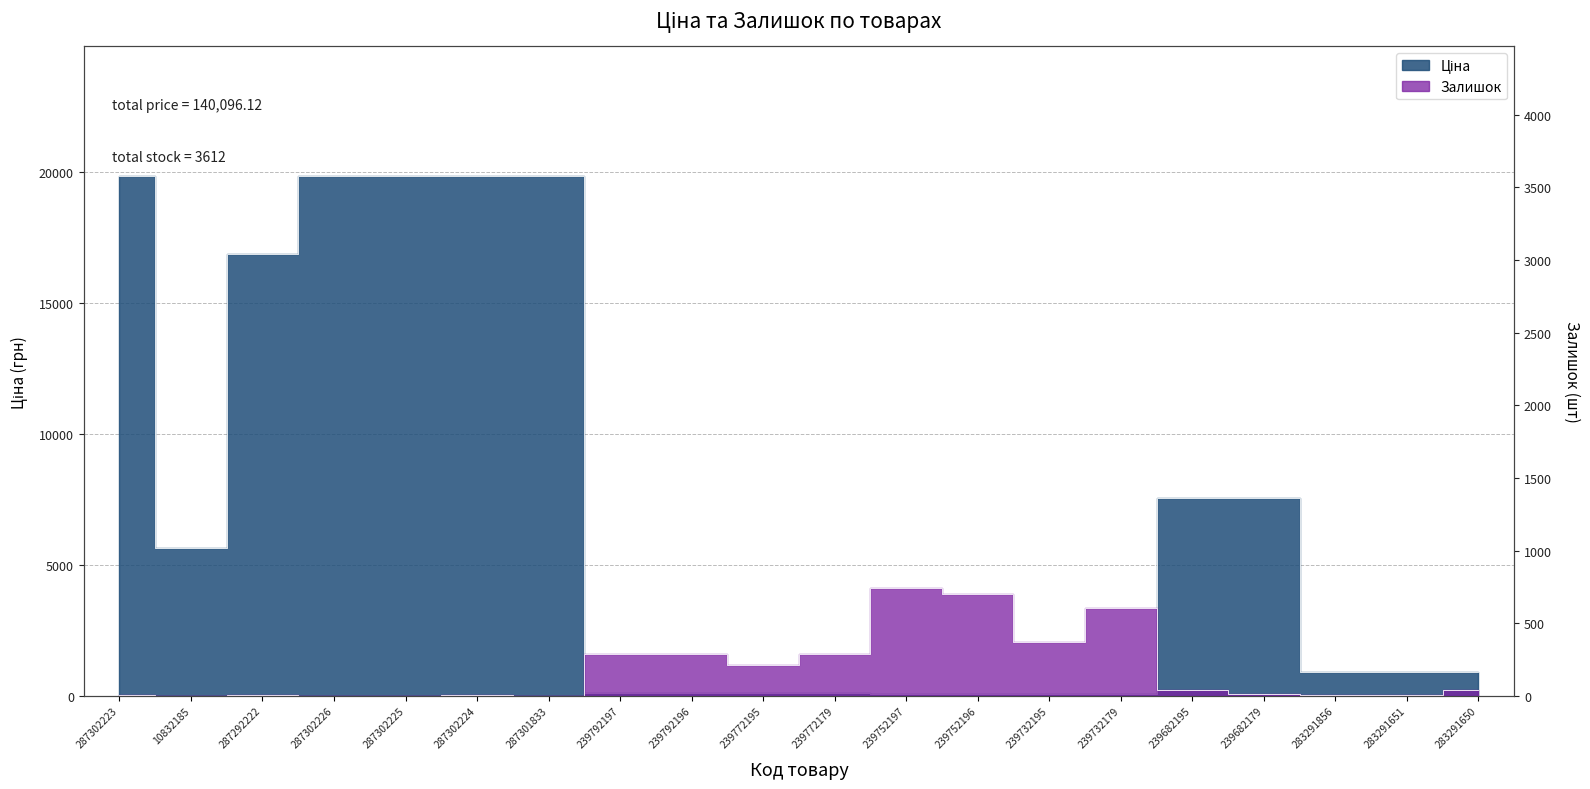

Is it true that Ціна equals 75.3 at 239772195?

False